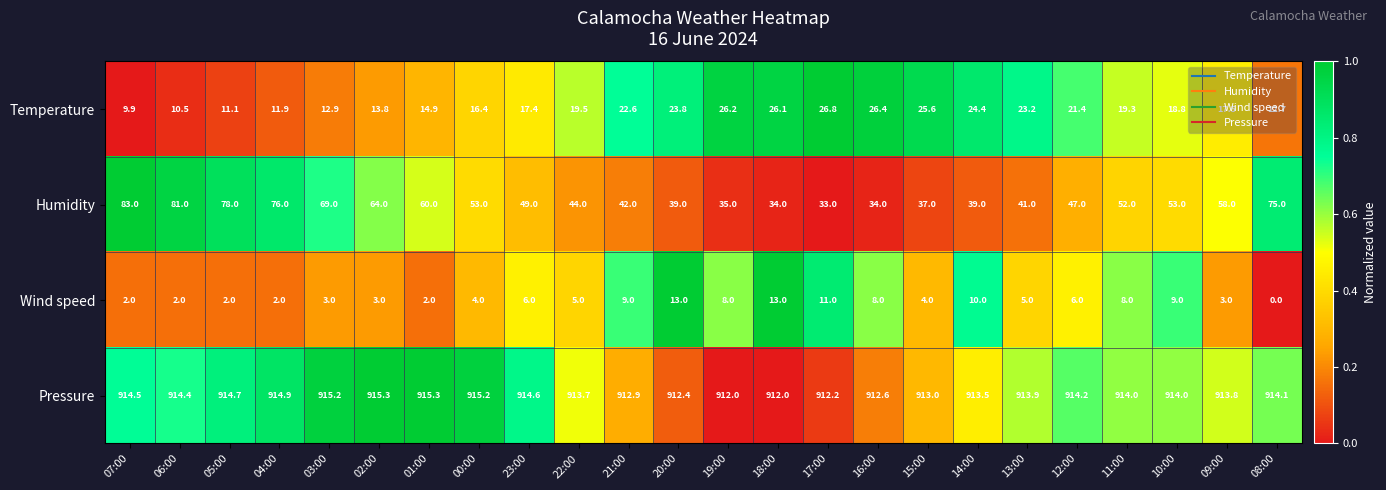

Which label corresponds to the smallest value in the chart?

08:00